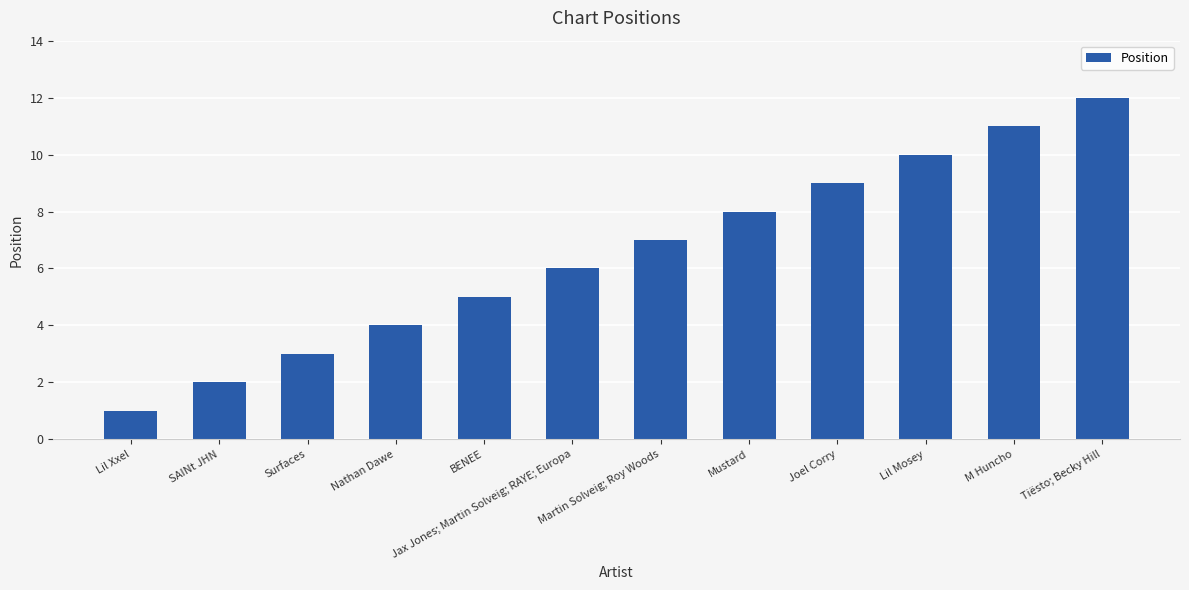

Is it true that the value at Surfaces is 4?

False